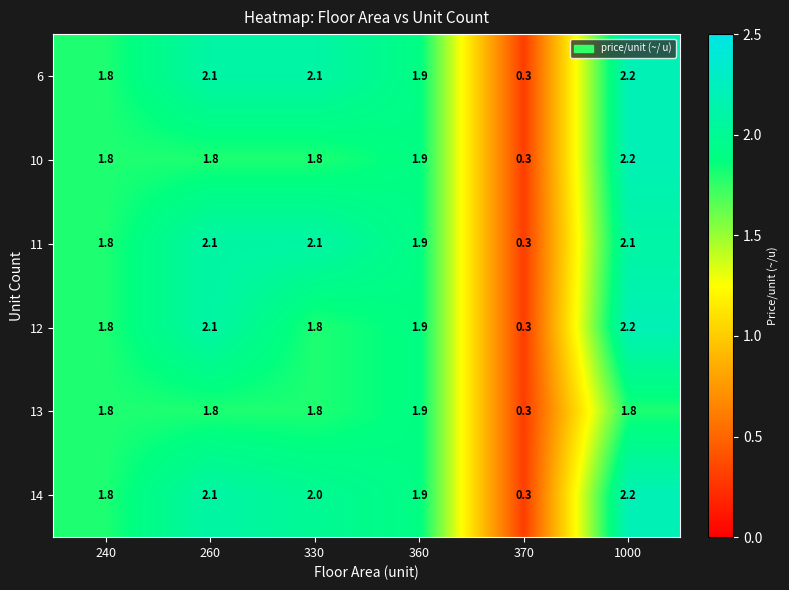

What is the difference between the highest and lowest values at 1000?

0.4